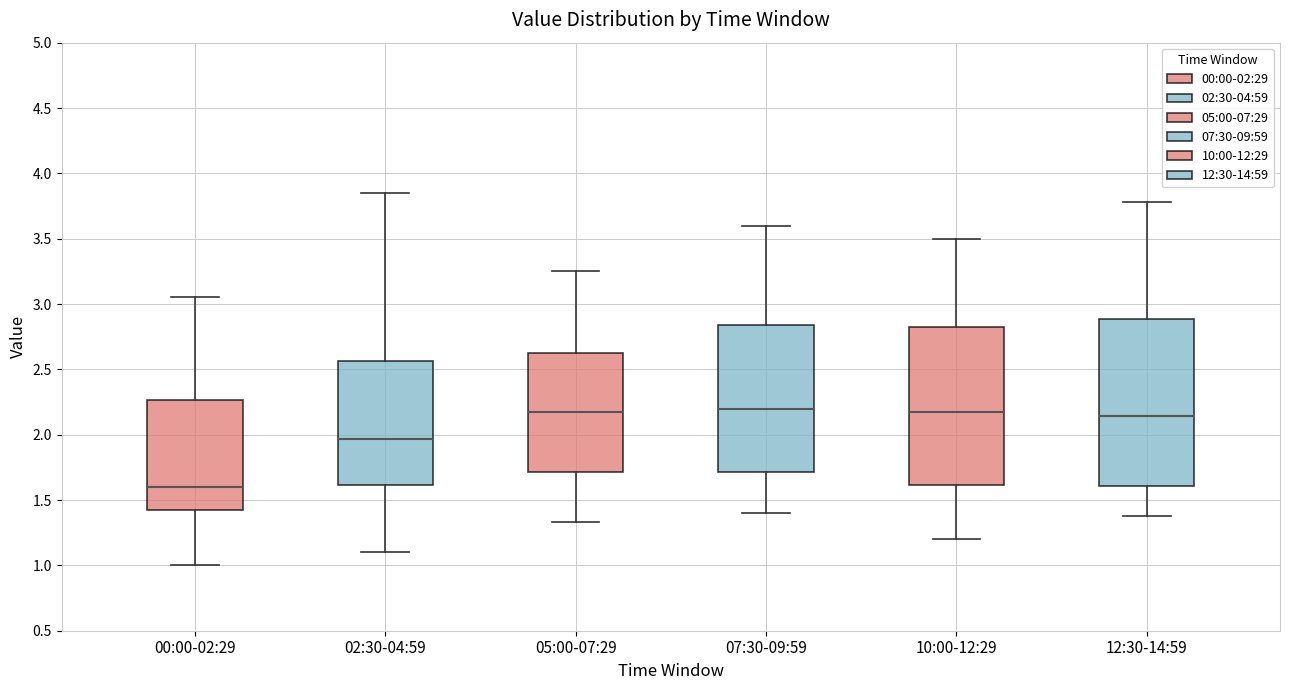

Reading left to right, read every box against the y-axis: the position of its median line, the range the box covers, and the ends of its whiskers. The values are not printed on the chart, so give them approximately, as read against the axis.

00:00-02:29: median 1.60, box 1.45 to 2.25, whiskers 1.00 to 3.05
02:30-04:59: median 1.95, box 1.60 to 2.55, whiskers 1.10 to 3.85
05:00-07:29: median 2.20, box 1.70 to 2.65, whiskers 1.35 to 3.25
07:30-09:59: median 2.20, box 1.70 to 2.85, whiskers 1.40 to 3.60
10:00-12:29: median 2.20, box 1.60 to 2.85, whiskers 1.20 to 3.50
12:30-14:59: median 2.15, box 1.60 to 2.90, whiskers 1.40 to 3.80